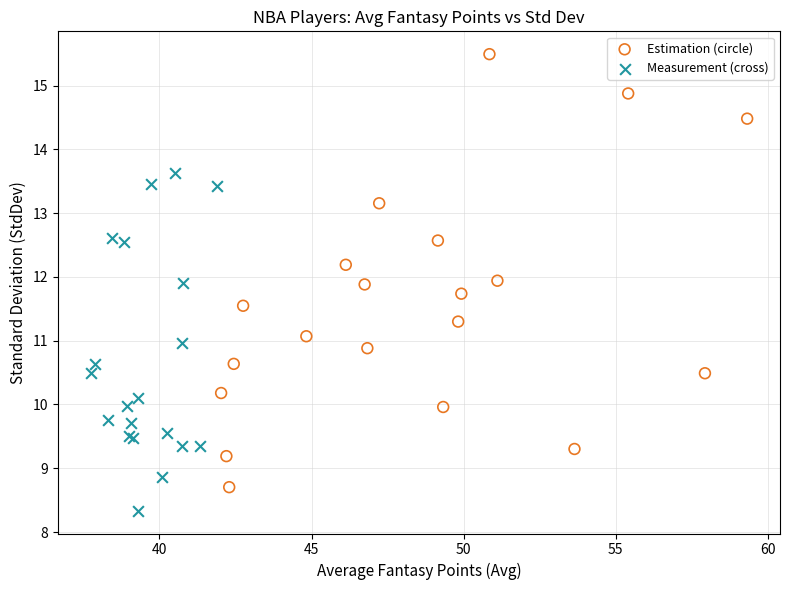

Which series has the widest spread of Y values?

Estimation (circle)